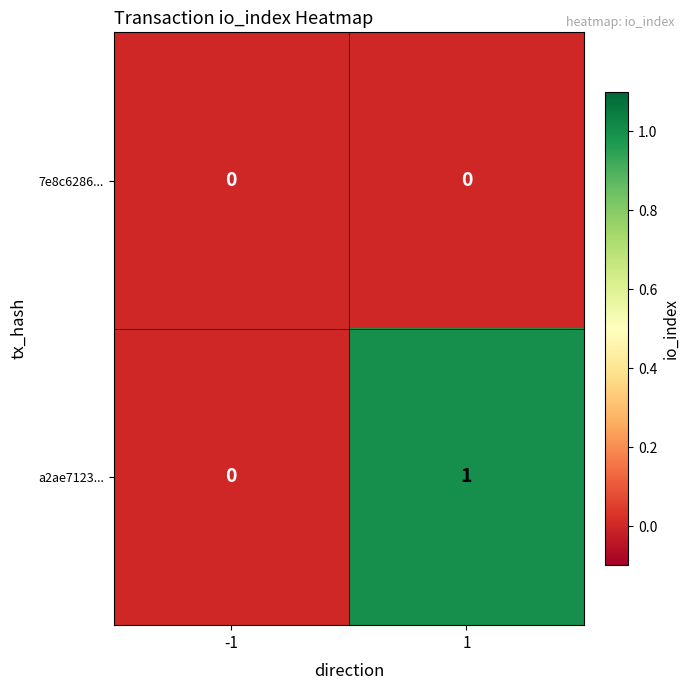

List the series in order of their peak value, lowest first.

7e8c6286..., a2ae7123...